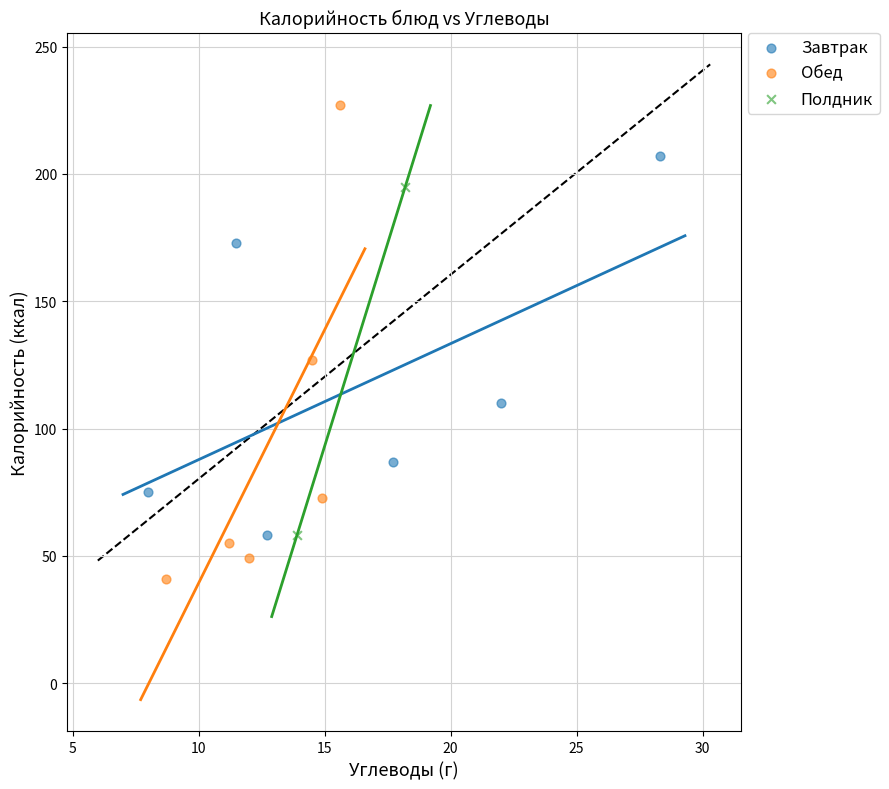

Which series has the largest Y range (max minus min)?

Обед